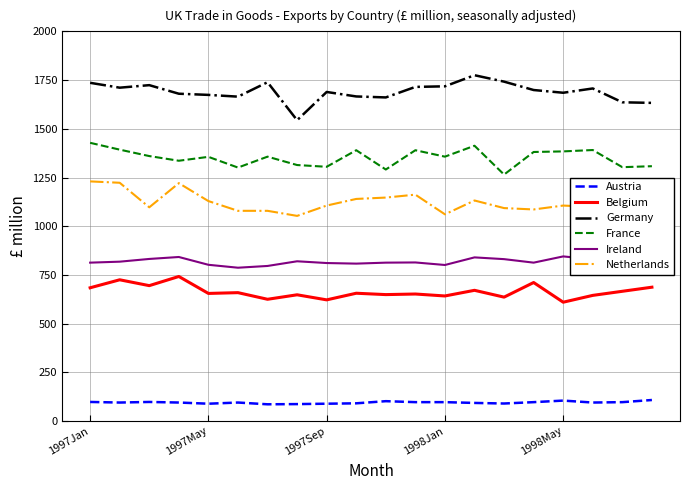

Rank the series by their maximum value, from highest to lowest.

Germany, France, Netherlands, Ireland, Belgium, Austria